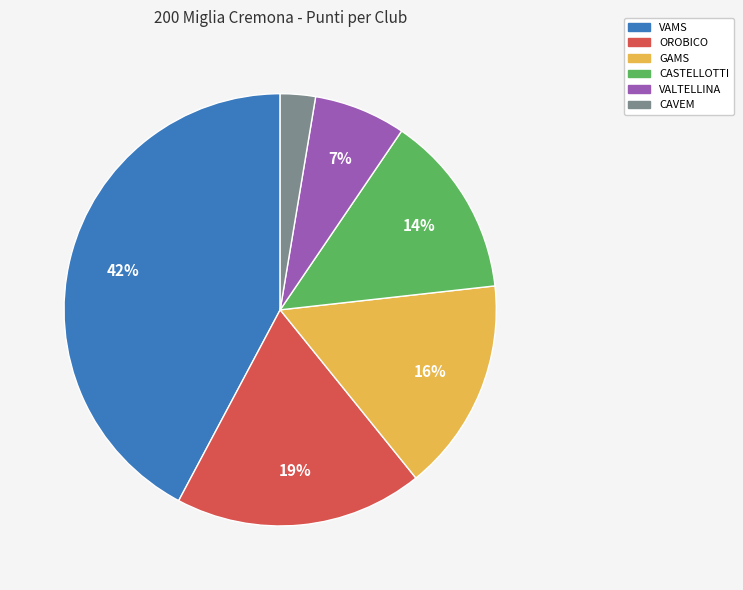

Between GAMS and VALTELLINA, which is larger?

GAMS